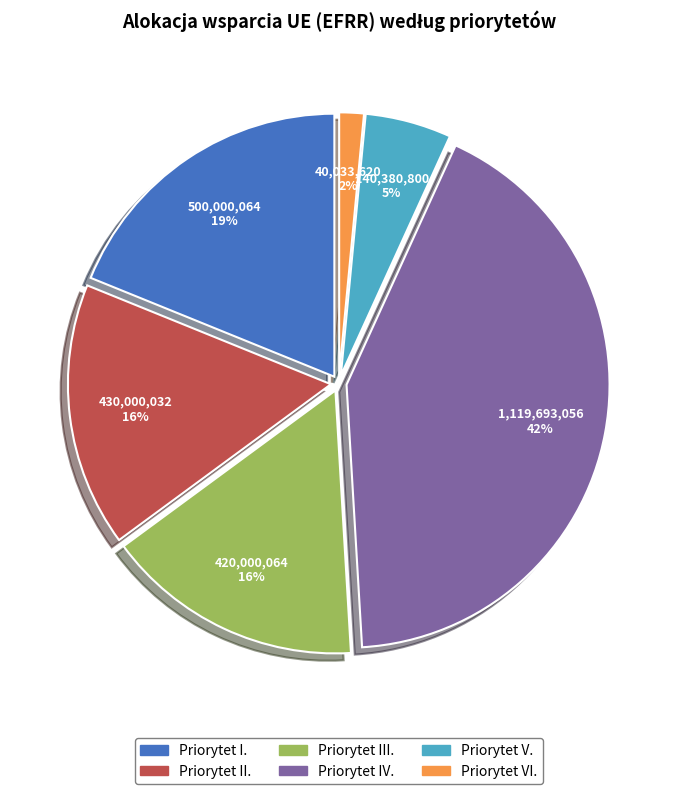

Which has a higher value, Priorytet VI. or Priorytet I.?

Priorytet I.